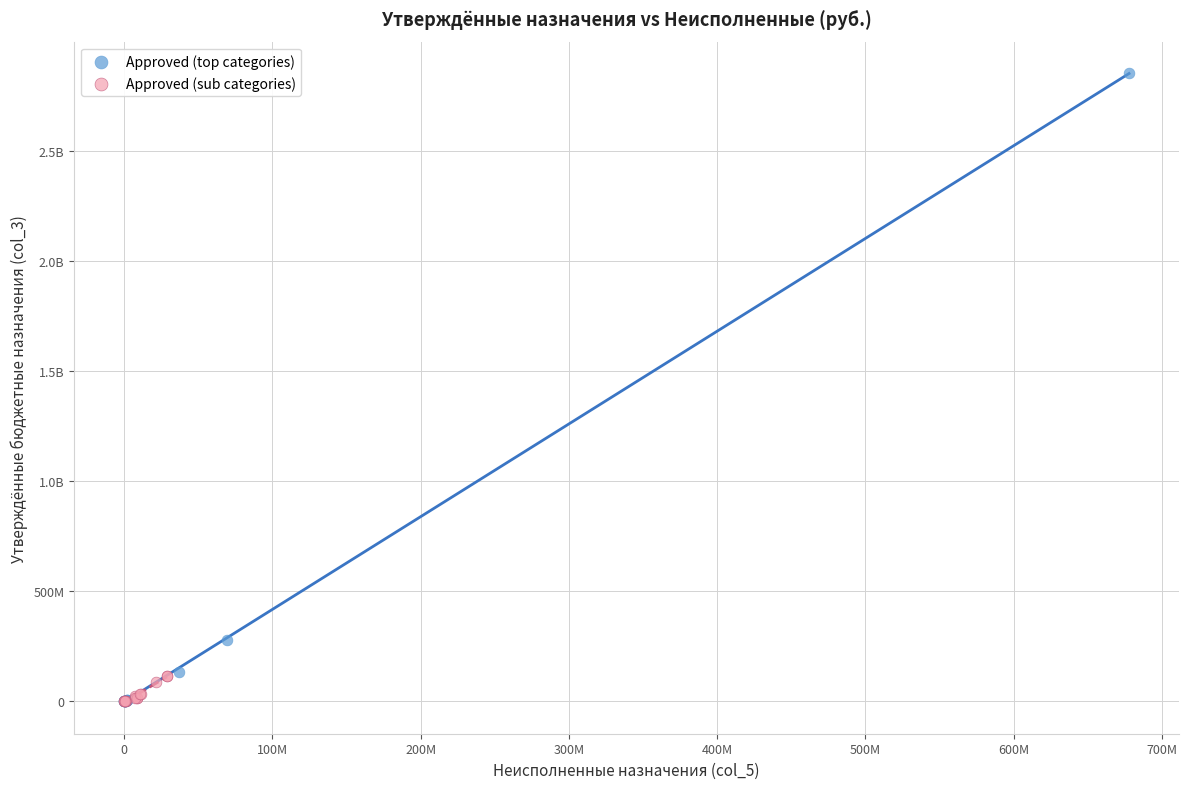

What are all the series names shown in the legend?

Approved (top categories), Approved (sub categories)